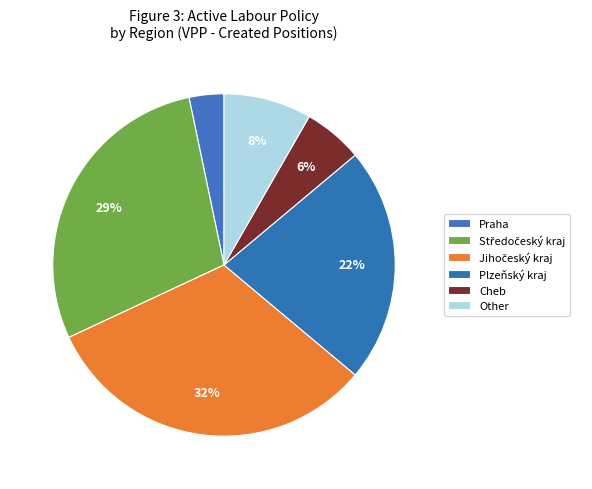

How many slices are in this pie chart?

6